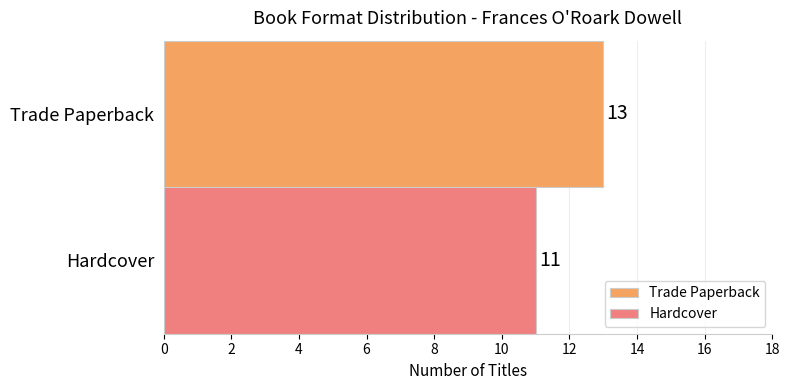

What is the minimum value for Trade Paperback?

13